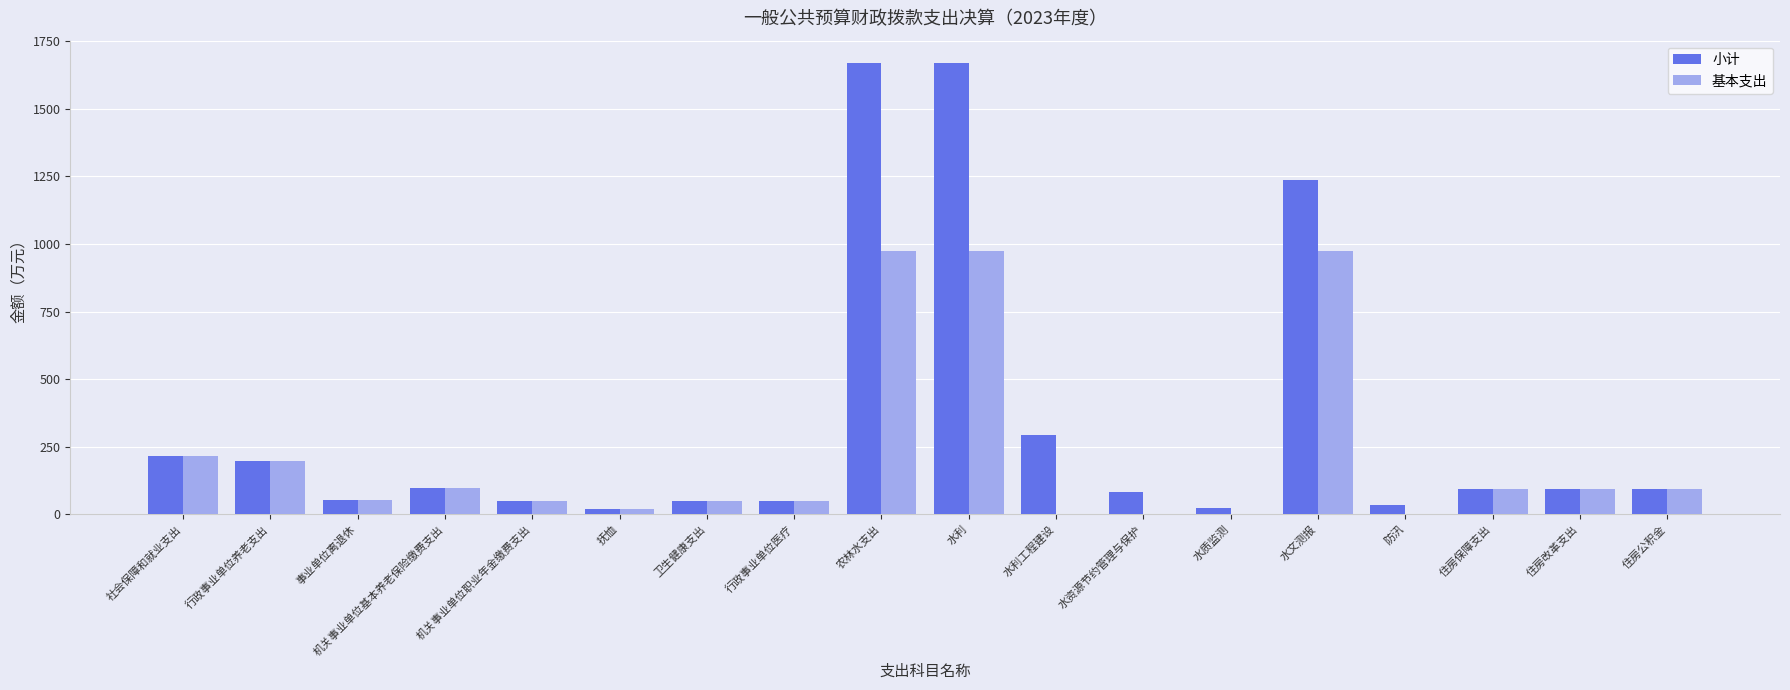

True or false: 小计 has a value of 47.8 at 机关事业单位职业年金缴费支出.

True